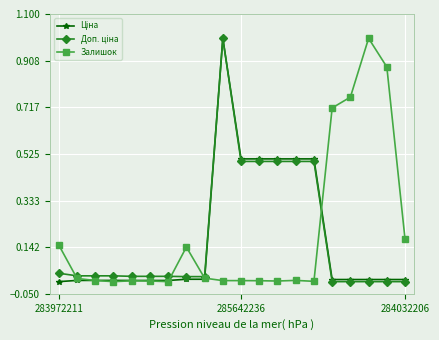

What is the maximum value shown in the chart?

1.0